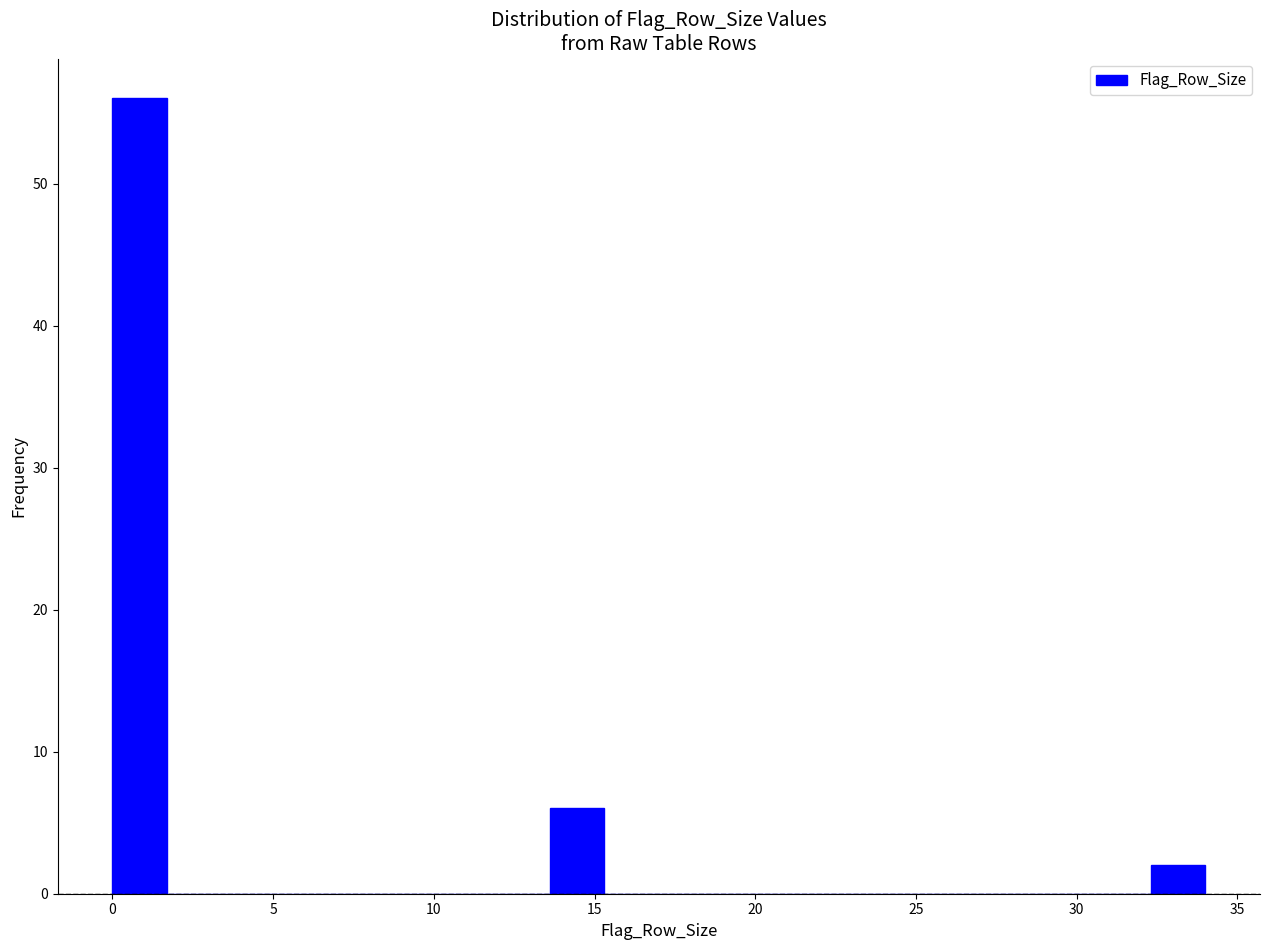

Read against the x-axis, roughly where is the centre of the tallest bar?

1.0